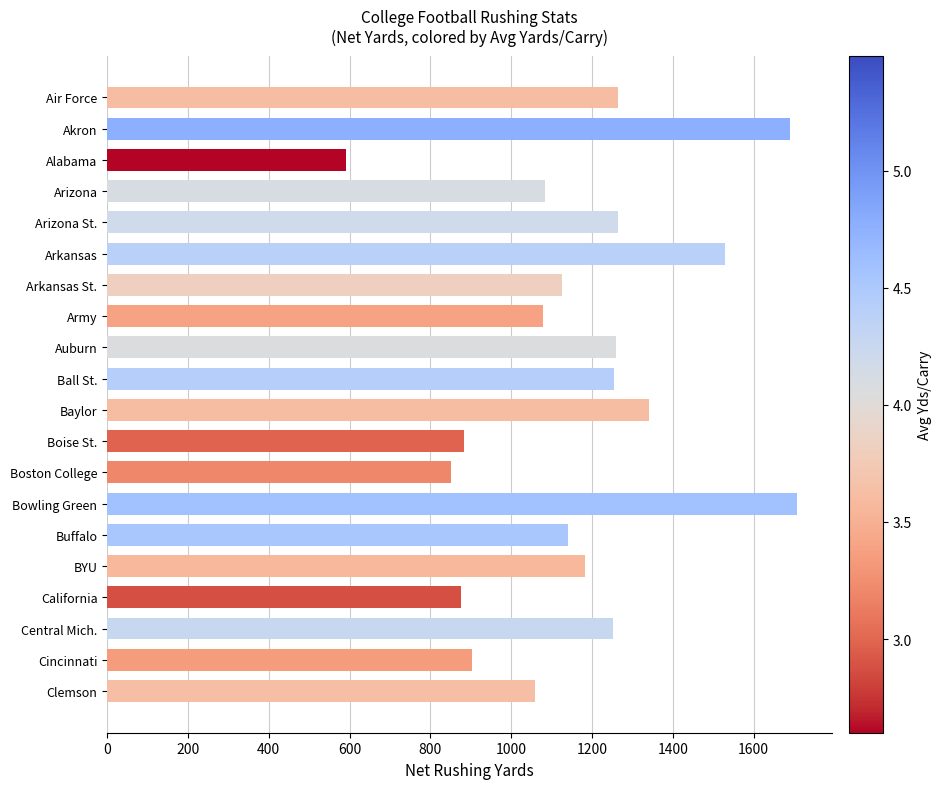

What is the change in value from Boise St. to Buffalo?

+256